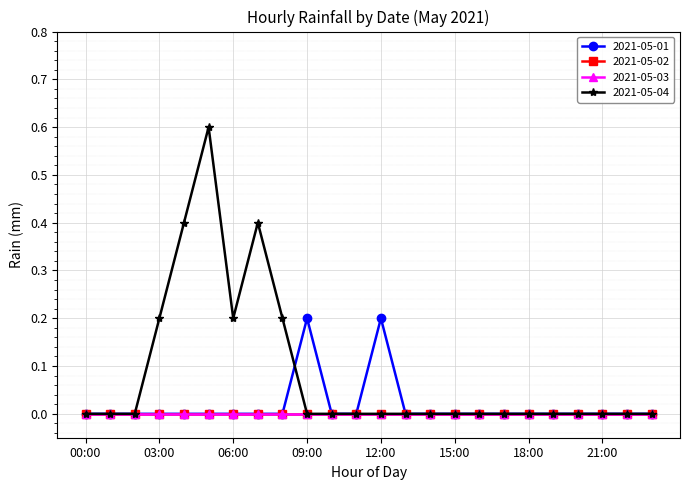

Does the chart have visible grid lines?

Yes